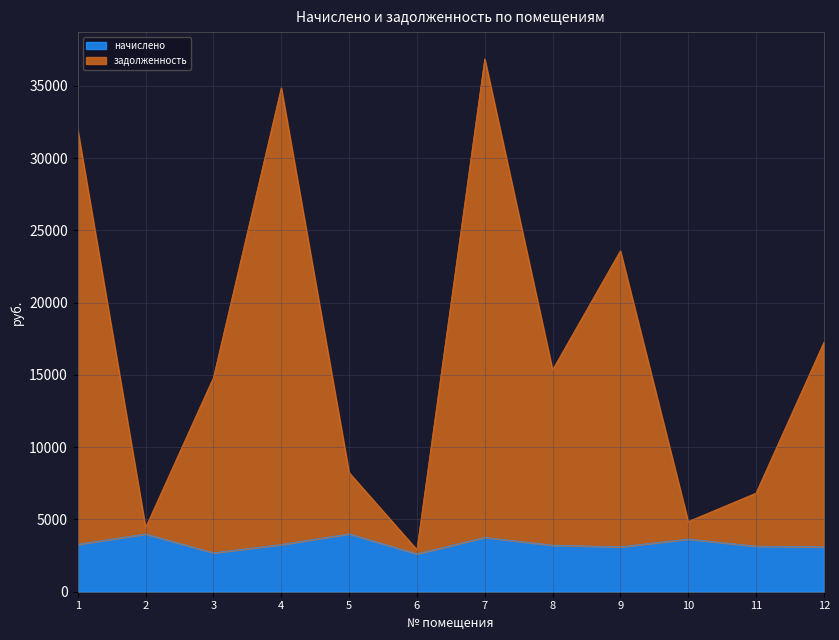

The начислено series shows 1704.9 at 6. True or false?

False